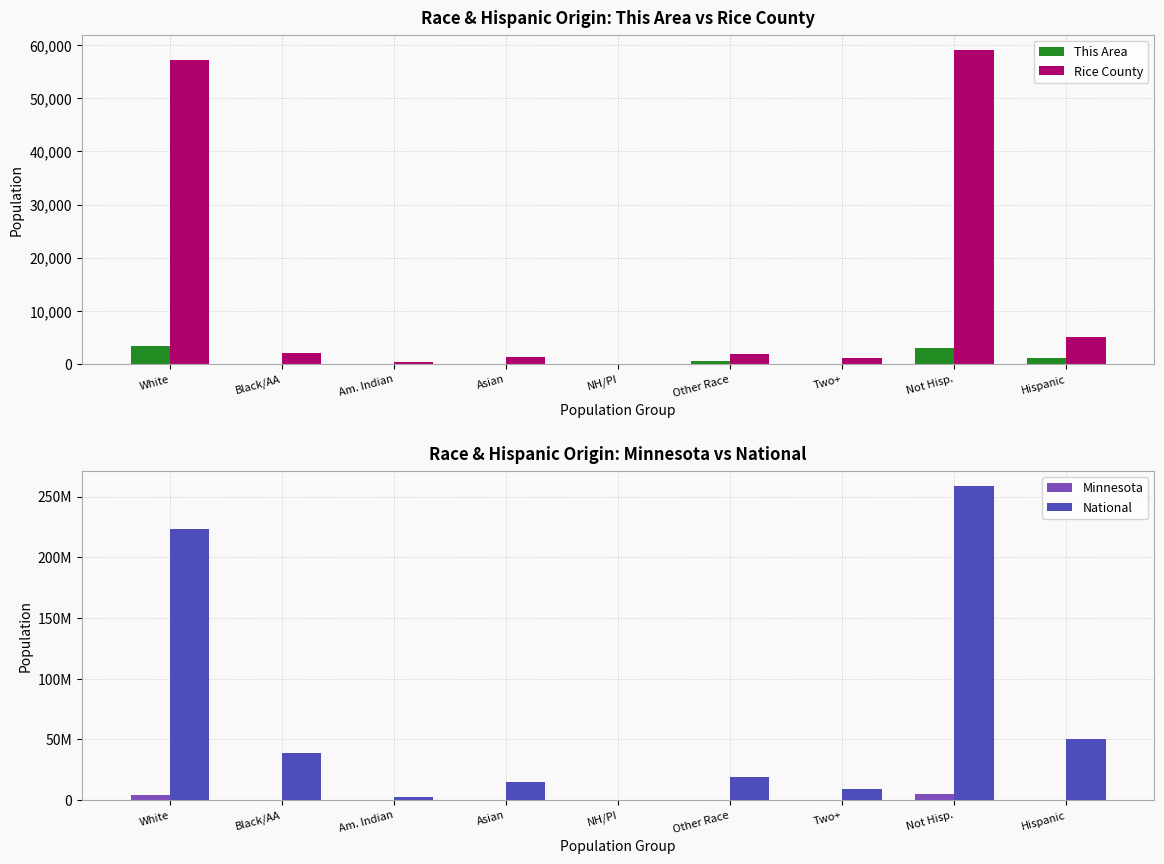

The value of National at NH/PI is 823557. True or false?

False